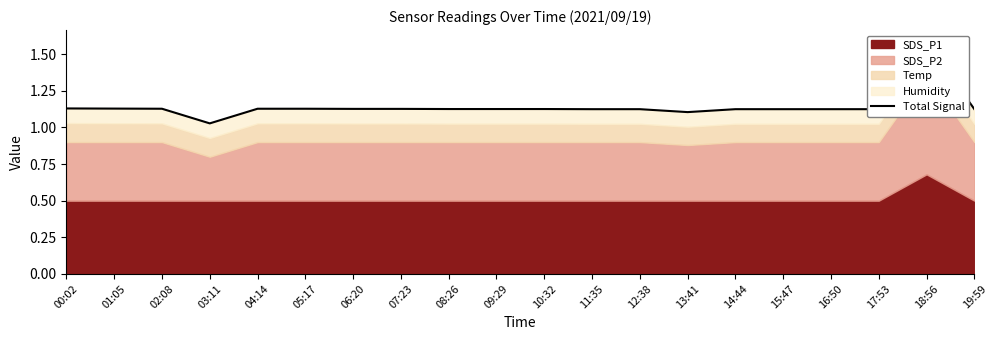

True or false: the data has more than 1 interior local peaks.

False